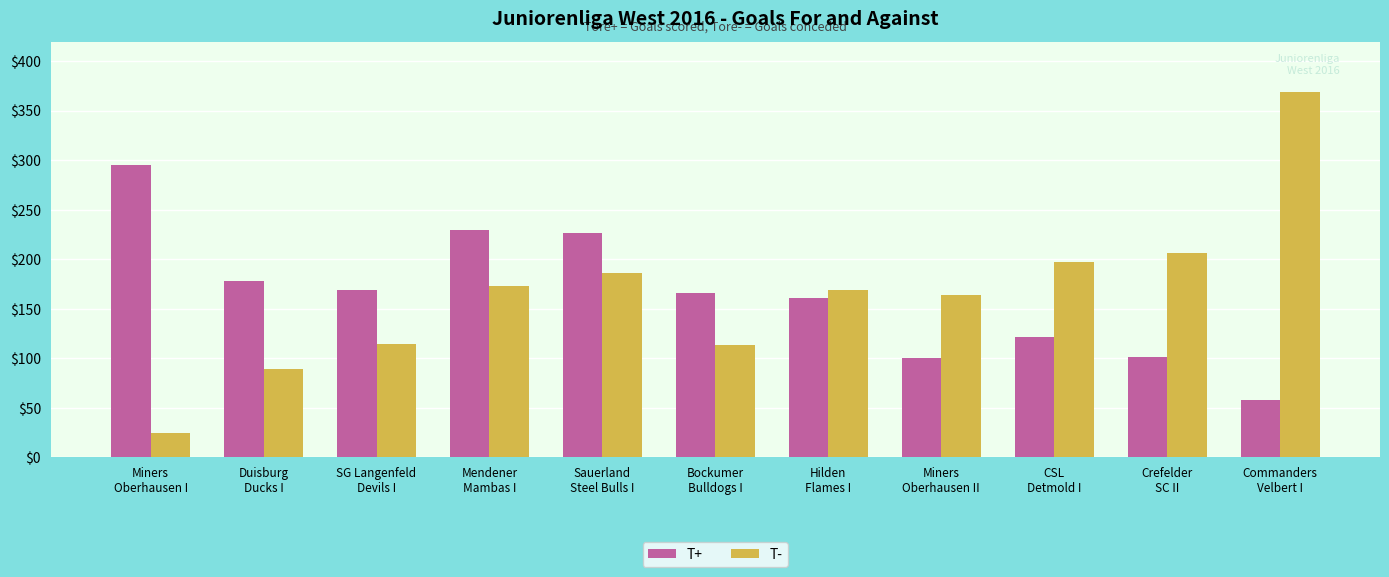

What position from the right is Sauerland
Steel Bulls I?

7